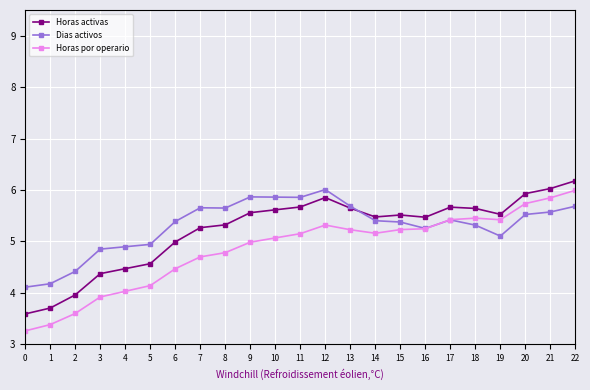

Rank the series by their average value, from lowest to highest.

Horas por operario, Horas activas, Dias activos